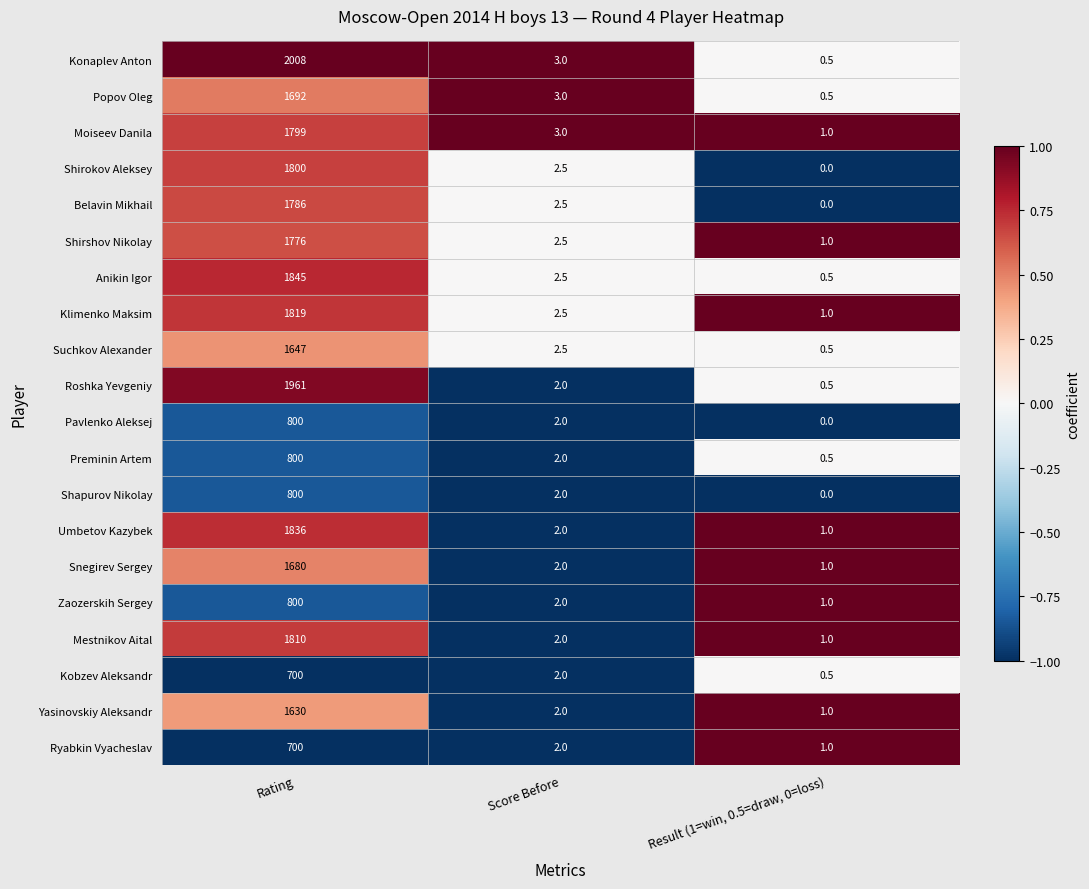

How many positive values does the Shapurov Nikolay series have?

2